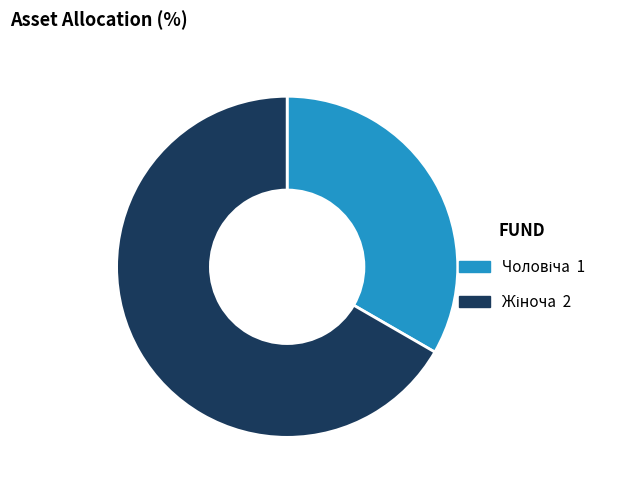

Is there a majority slice in this chart?

Yes